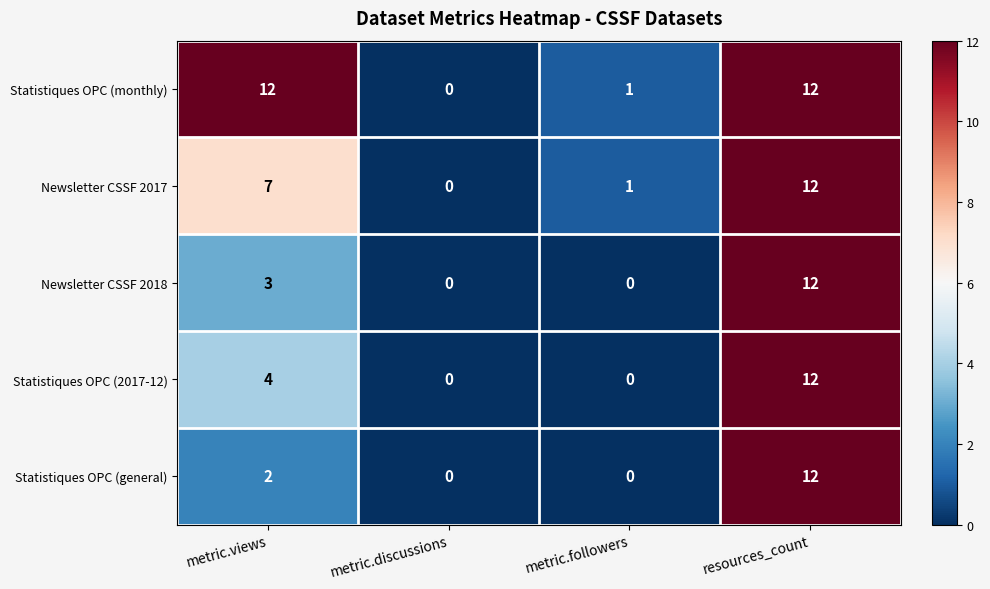

How many data points in Statistiques OPC (monthly) are less than 12?

2